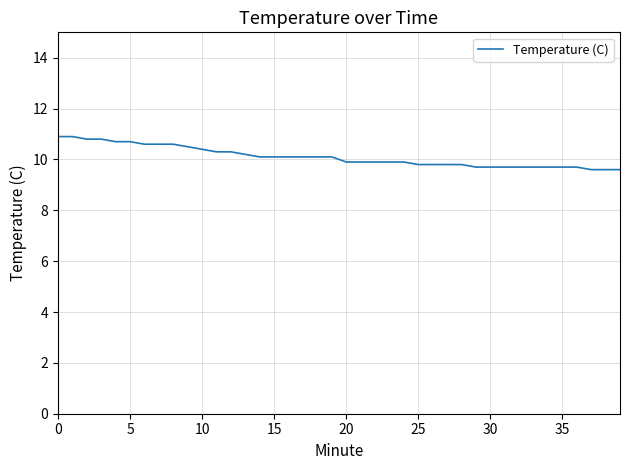

Count the number of categories in the chart.

40